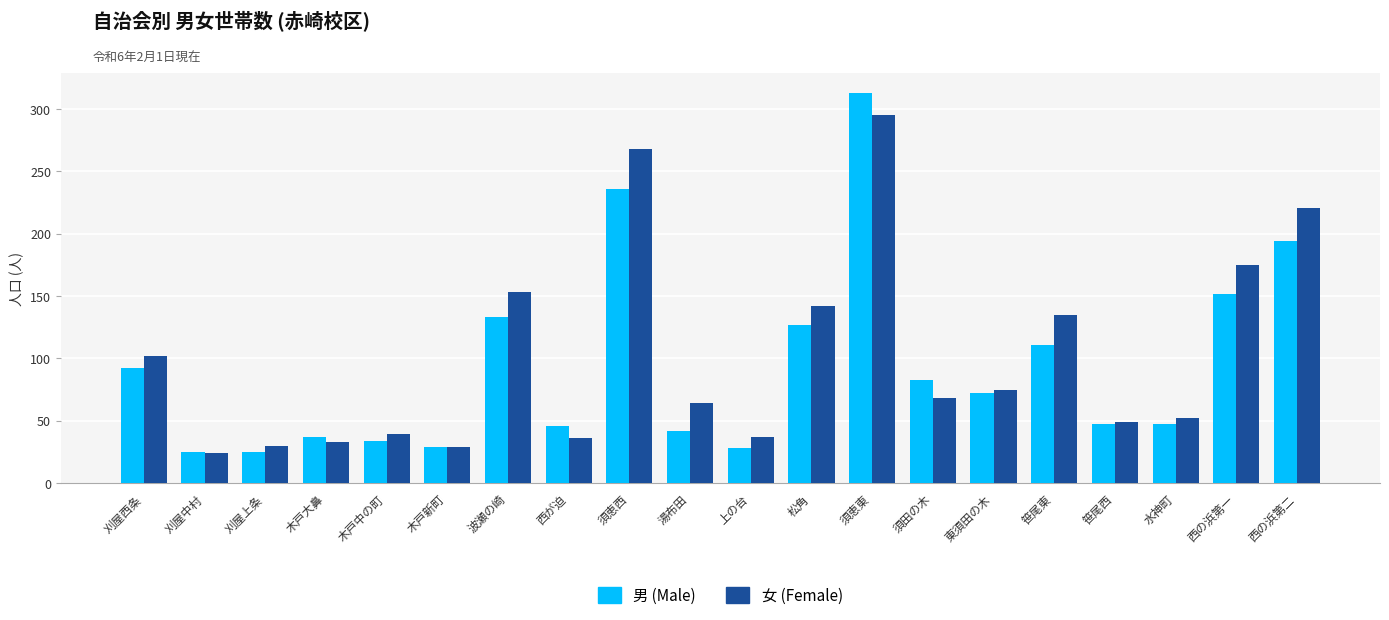

What is the average value of the 女 (Female) series?

101